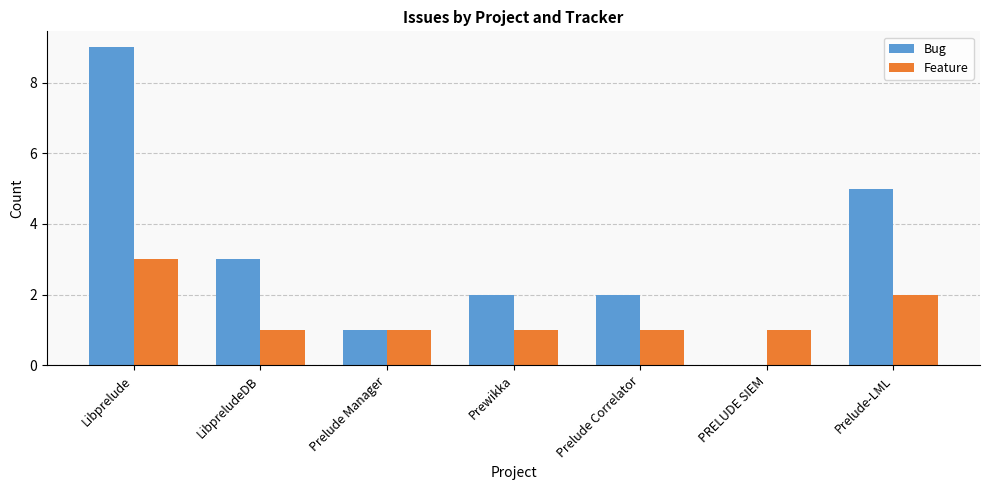

What is the highest value of the Bug series?

9